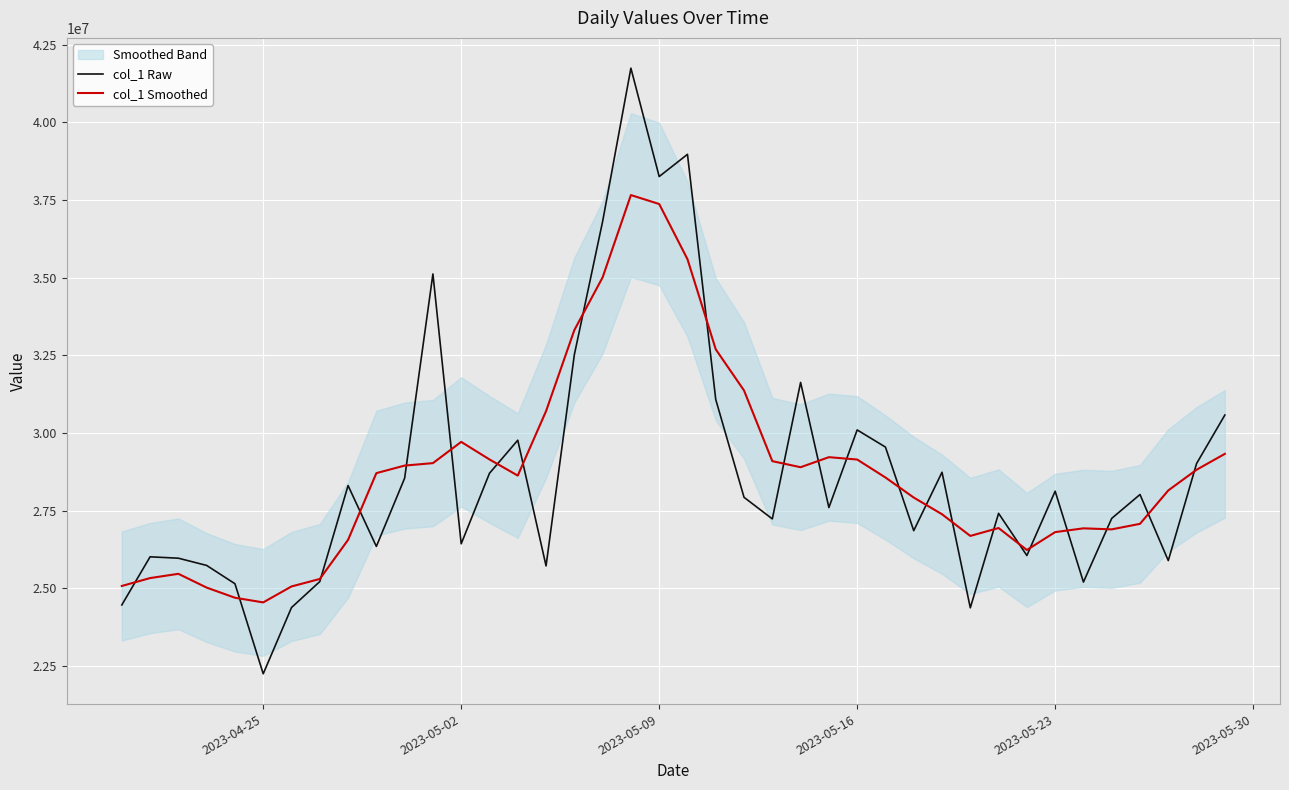

True or false: col_1 Smoothed and col_1 Raw cross at least once.

True